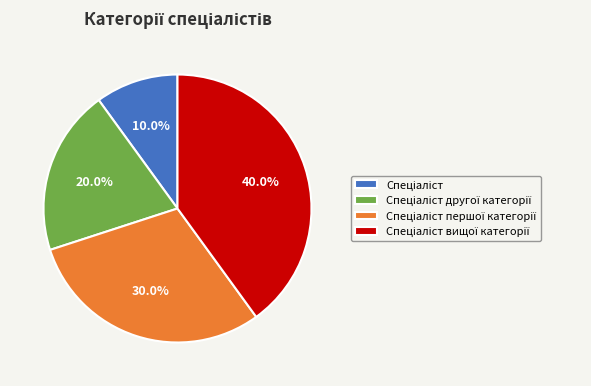

Is there any slice that represents more than half of the pie?

No